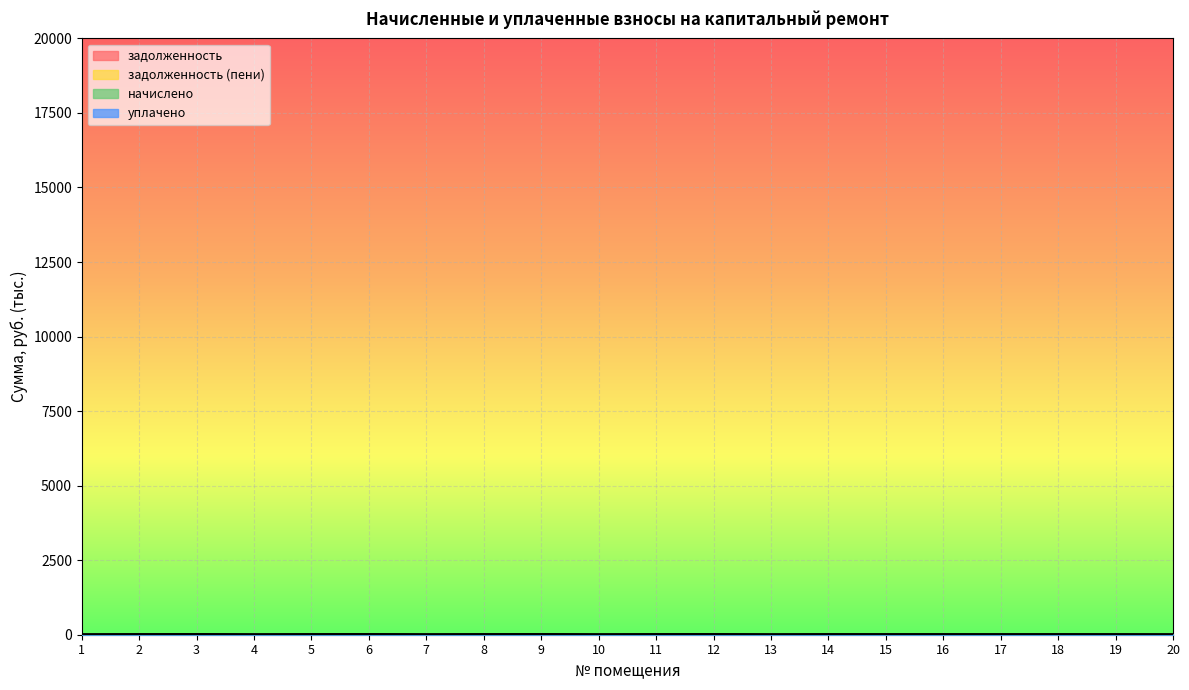

What is the value of the задолженность point at the 5th from the left?

13.3